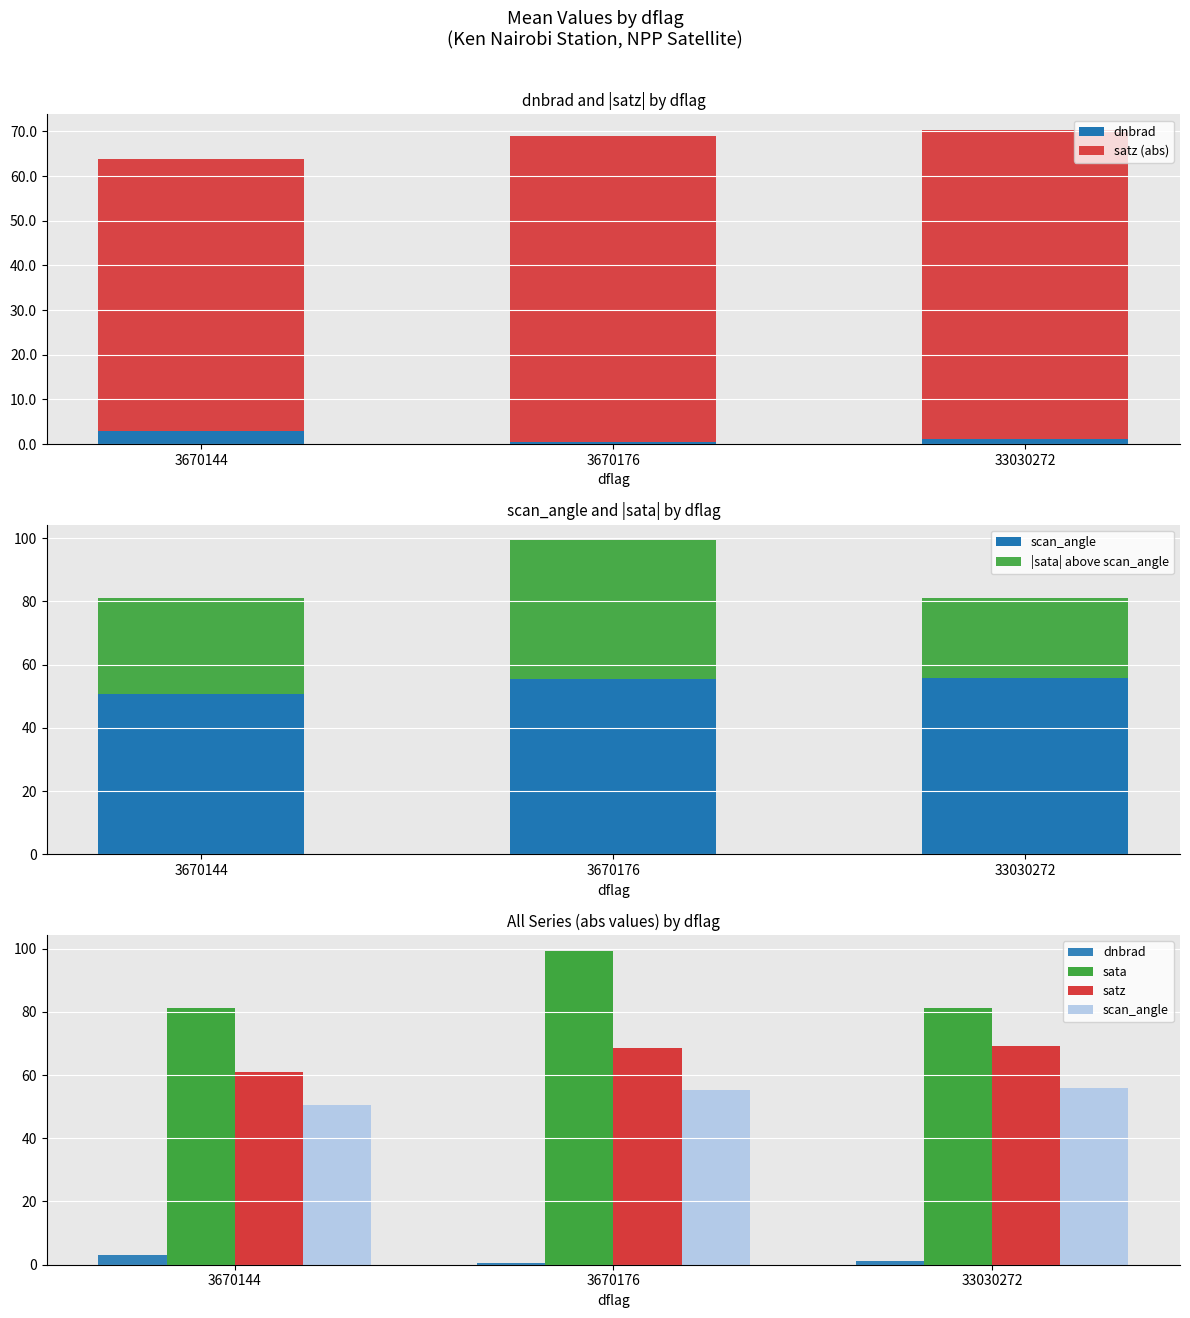

How many bars are there in each group?

6